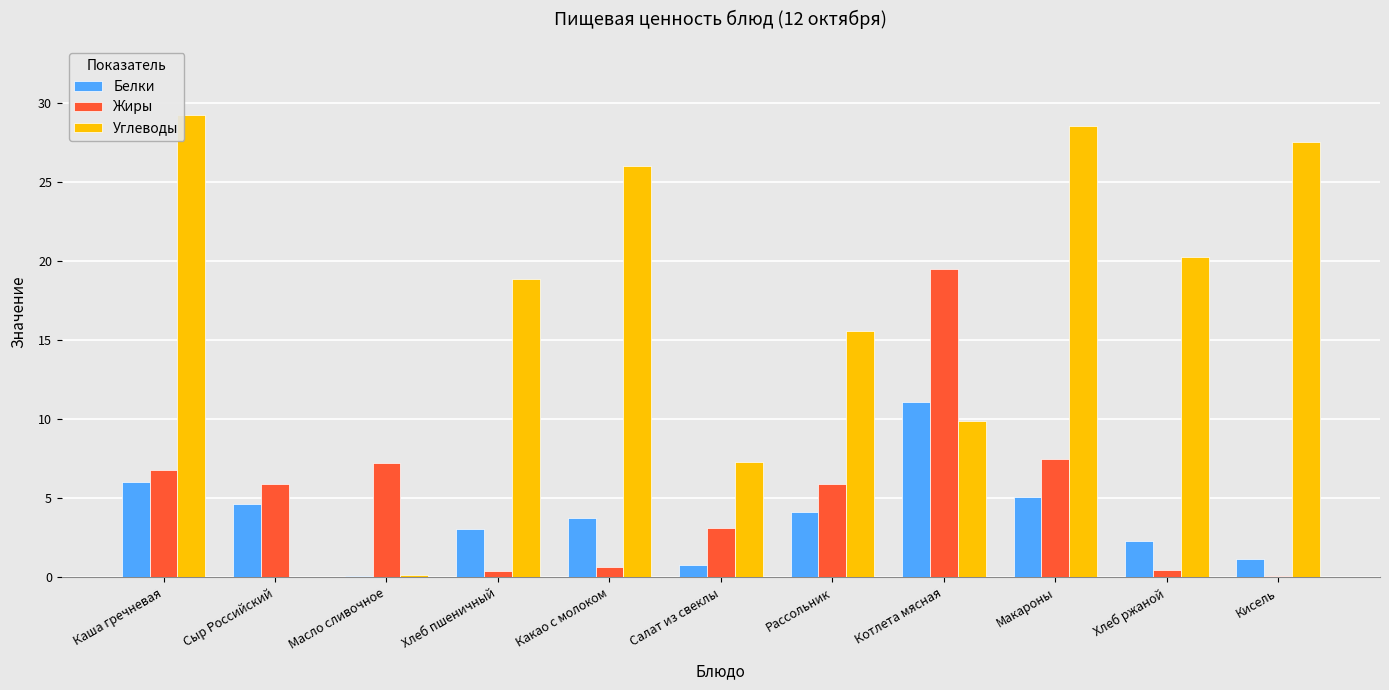

Which series has the largest range (max minus min)?

Углеводы